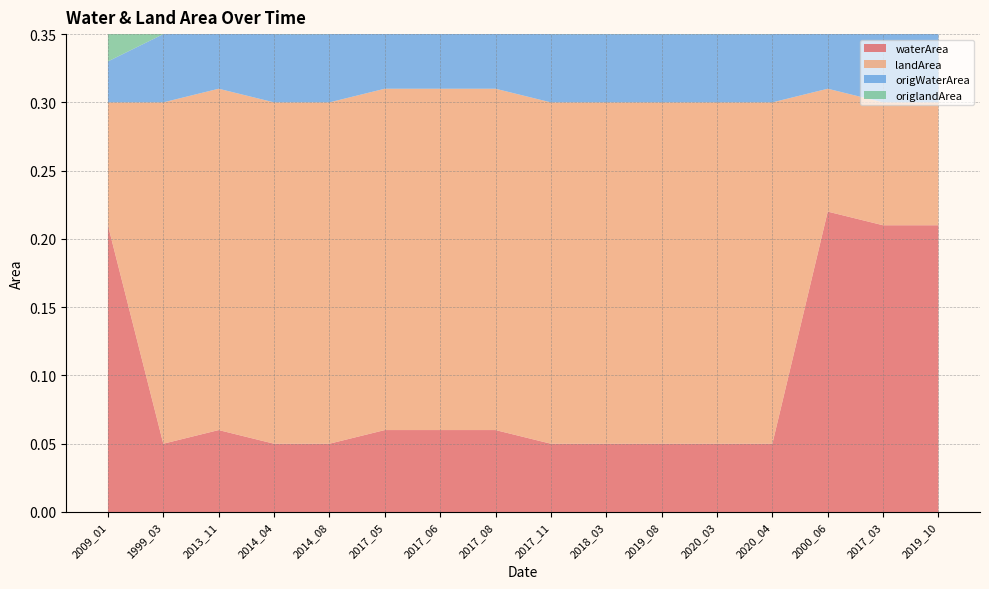

Reading left to right, list all the values displayed in this chart.

waterArea: 0.2	0.1	0.1	0.1	0.1	0.1	0.1	0.1	0.1	0.1	0.1	0.1	0.1	0.2	0.2	0.2
landArea: 0.1	0.2	0.2	0.2	0.2	0.2	0.2	0.2	0.2	0.2	0.2	0.2	0.2	0.1	0.1	0.1
origWaterArea: 0.0	0.1	0.1	0.1	0.1	0.1	0.1	0.1	0.1	0.1	0.1	0.1	0.1	0.2	0.2	0.2
origlandArea: 0.1	0.2	0.2	0.2	0.2	0.2	0.2	0.2	0.2	0.2	0.2	0.2	0.2	0.1	0.1	0.1